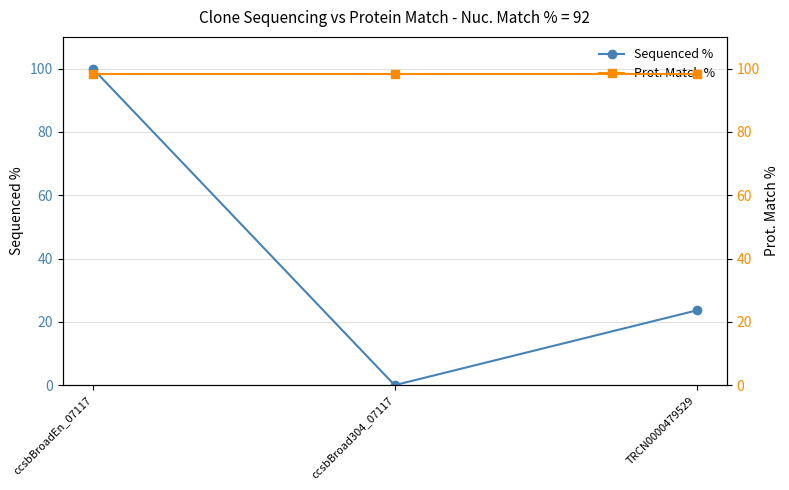

At which label is Sequenced % closest to 50?

TRCN0000479529